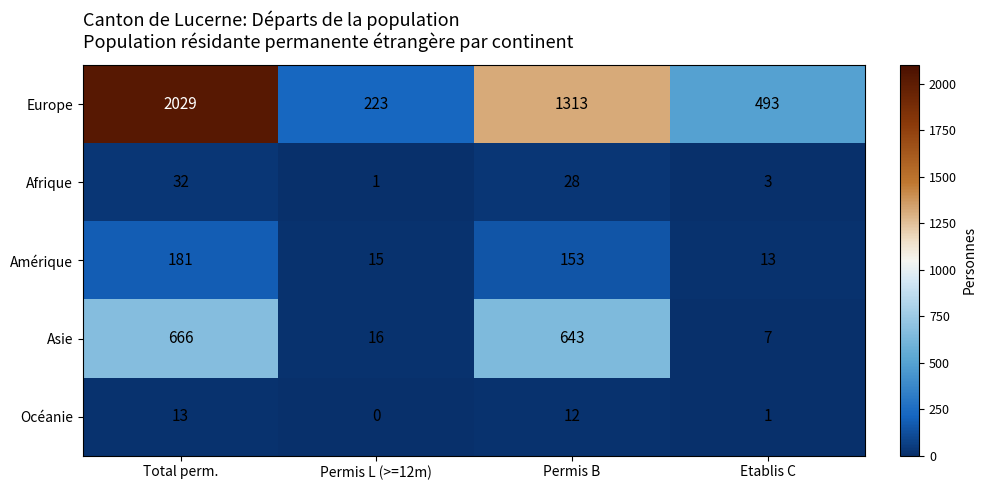

Which series changed the most between Permis B and Etablis C?

Europe